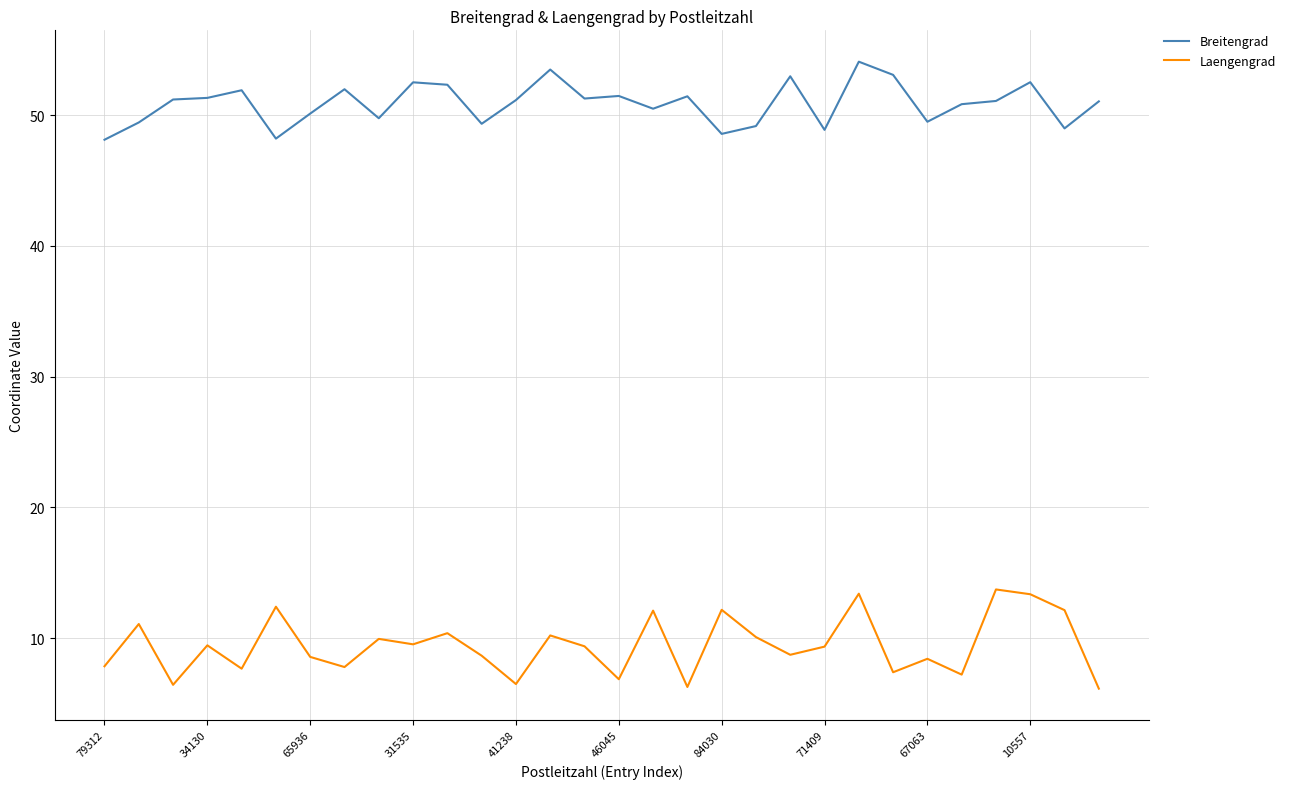

What is the smallest value displayed?

6.1